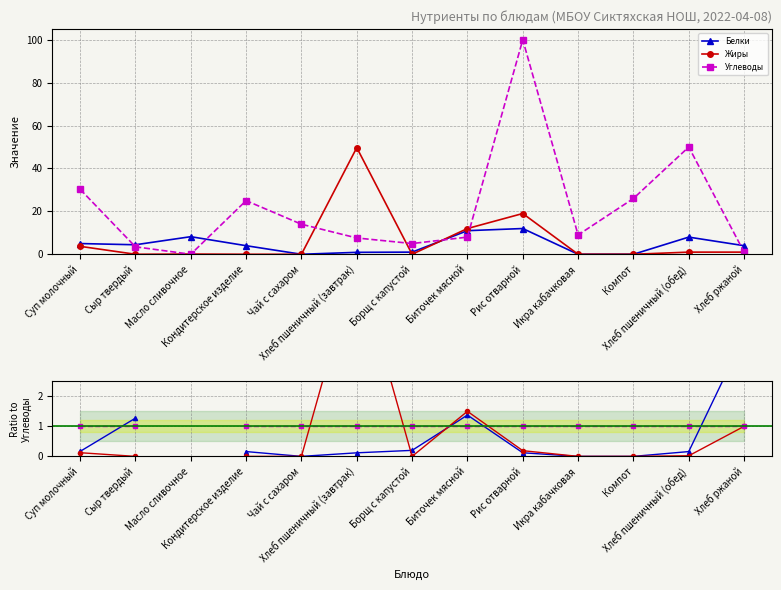

What are all the series names shown in the legend?

Белки, Жиры, Углеводы